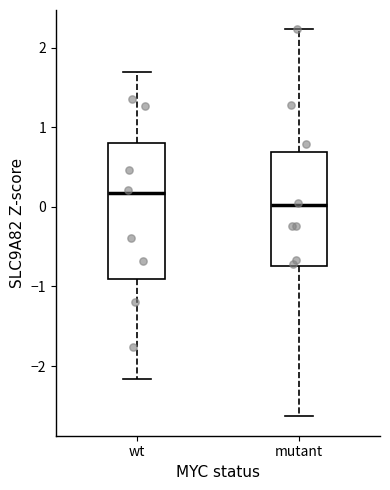

Which box's median line is the lowest?

mutant